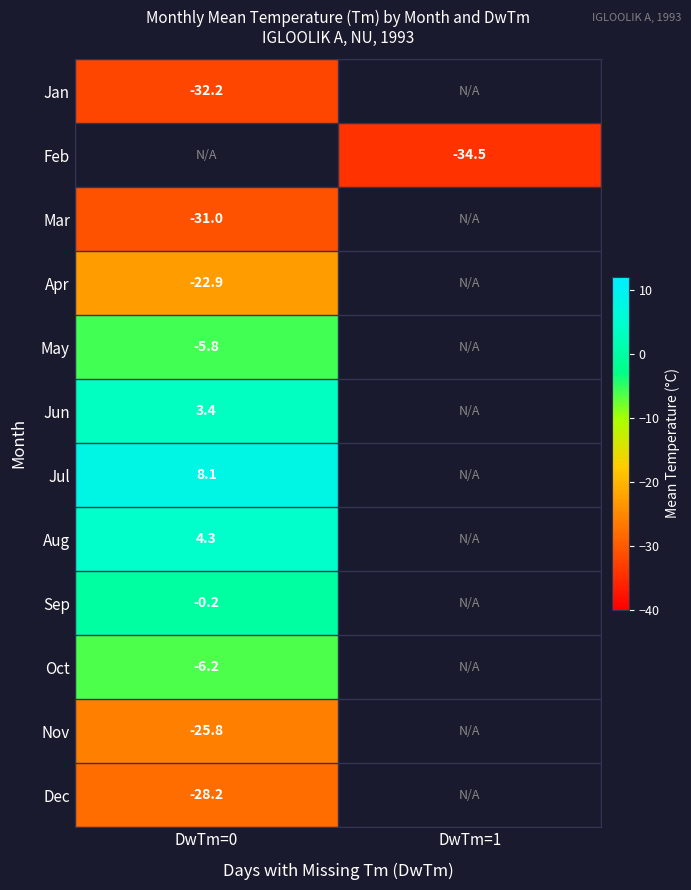

Is the value of Oct at DwTm=0 greater than the value of Jun at DwTm=0?

No